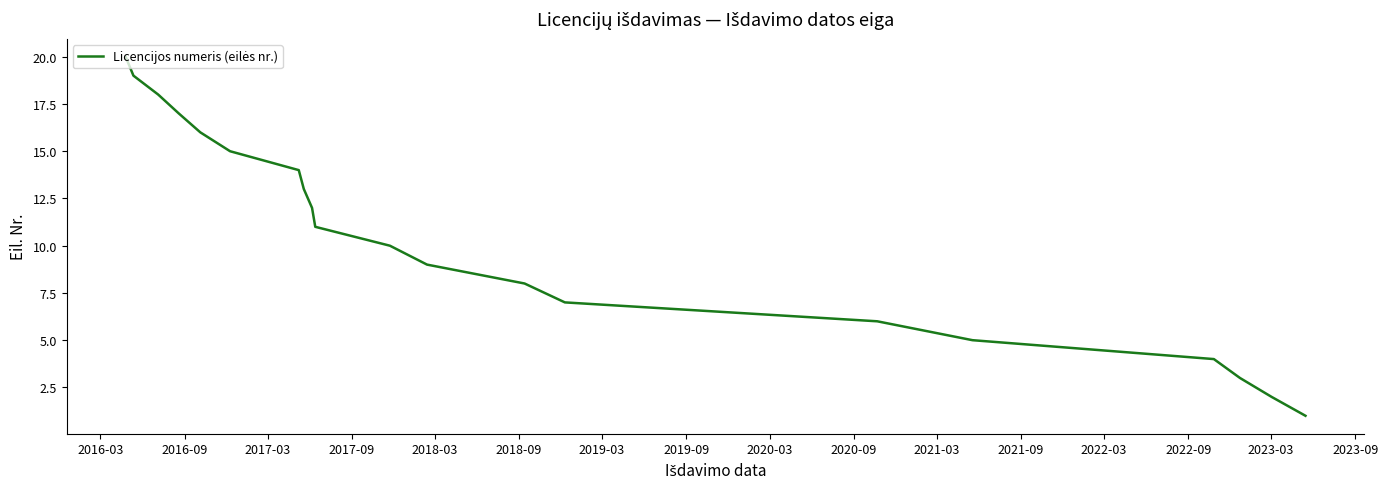

How many lines are shown in the chart?

1